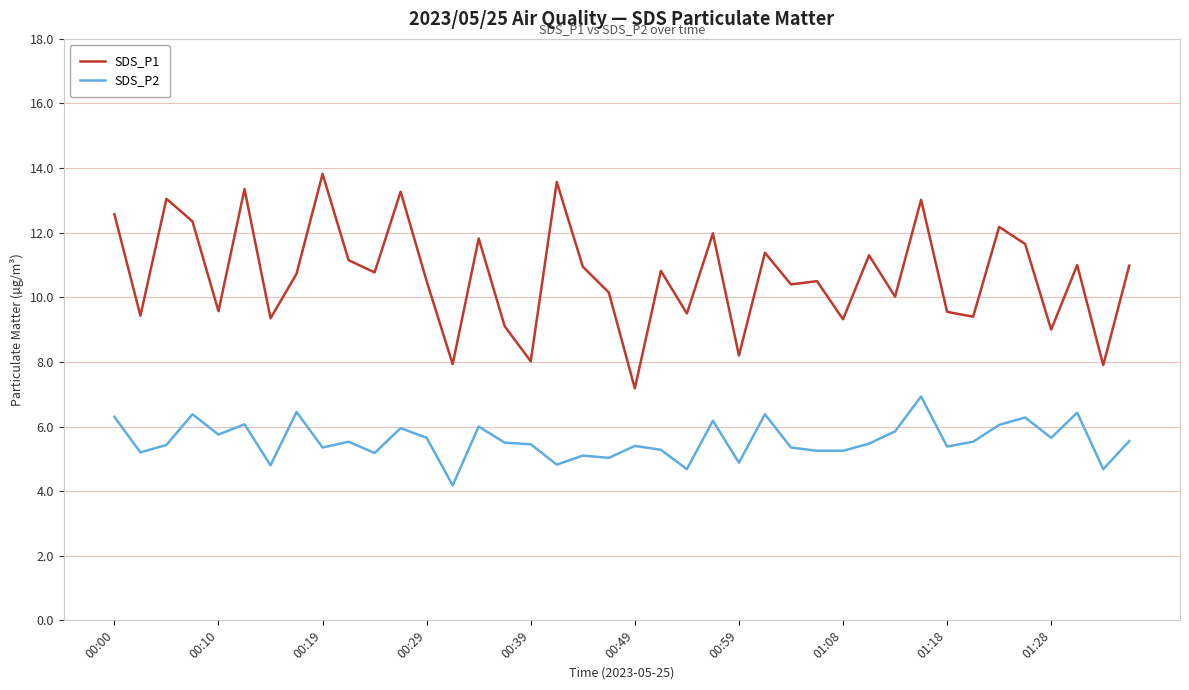

Which series has the largest total across all categories?

SDS_P1